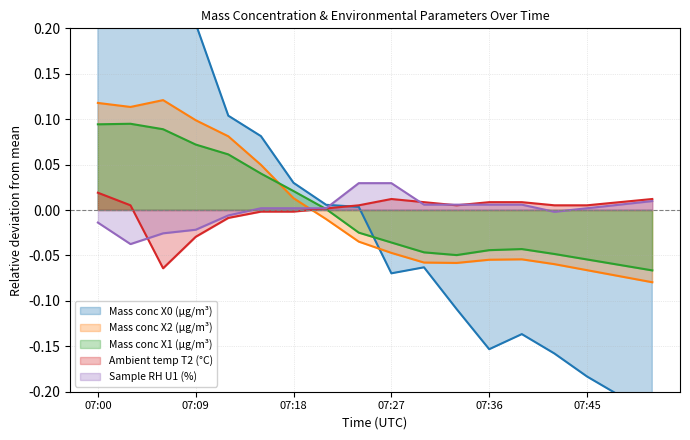

Rank the series by their maximum value, from lowest to highest.

Ambient temp T2 (°C), Sample RH U1 (%), Mass conc X1 (μg/m³), Mass conc X2 (μg/m³), Mass conc X0 (μg/m³)